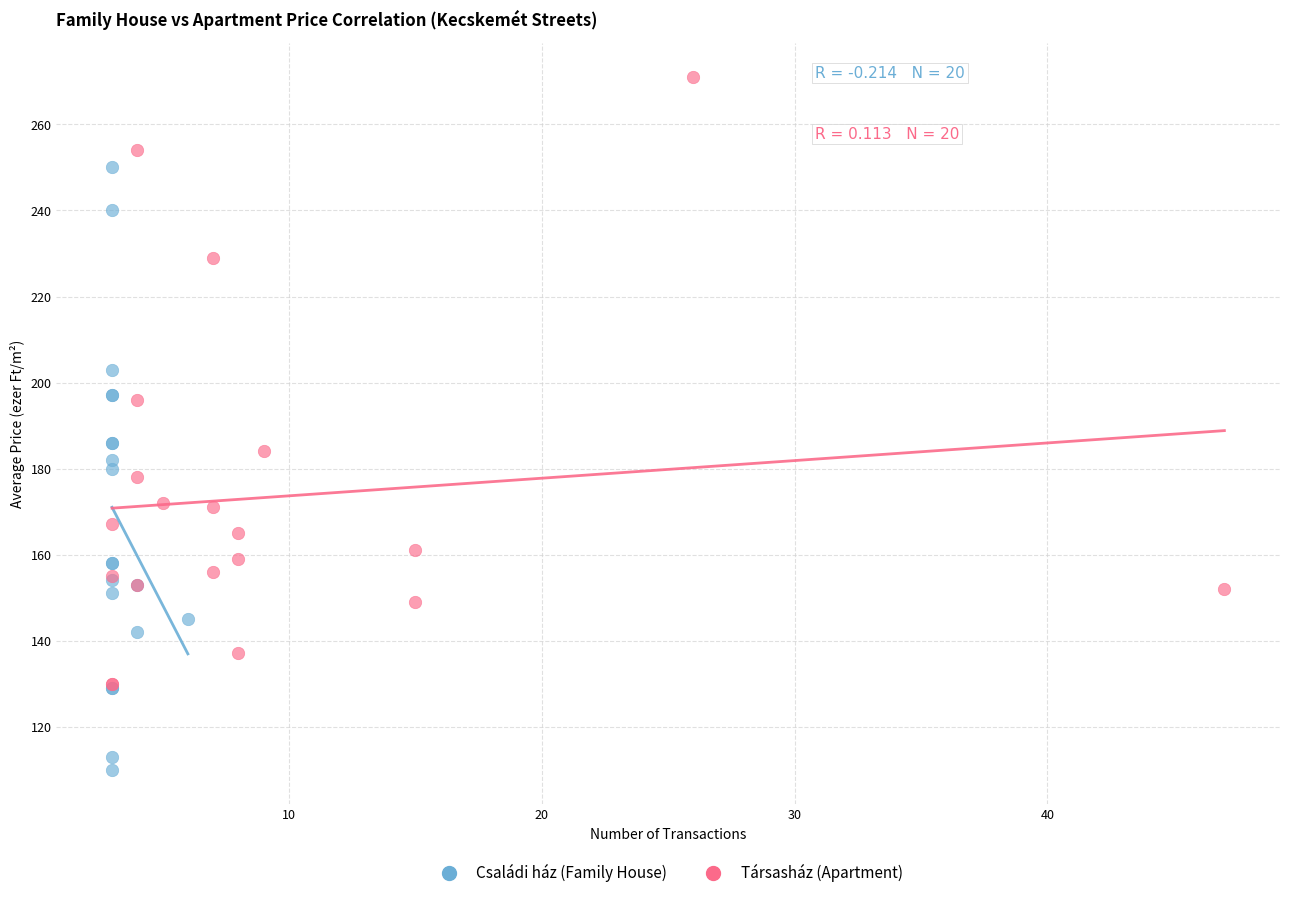

Which series contains the highest Y value?

Társasház (Apartment)